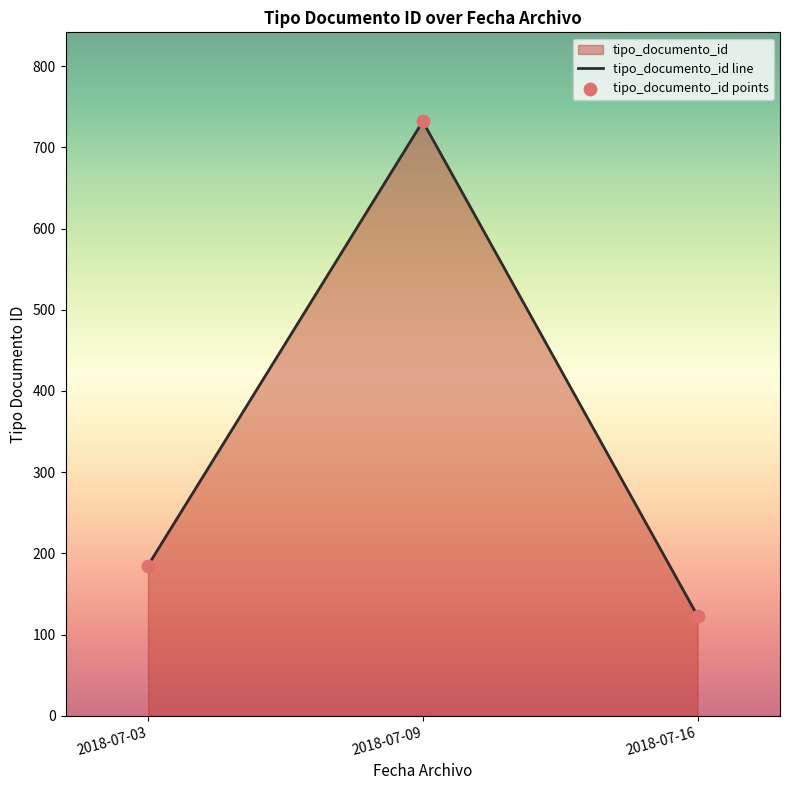

Which series reaches the minimum Y coordinate?

tipo_documento_id line